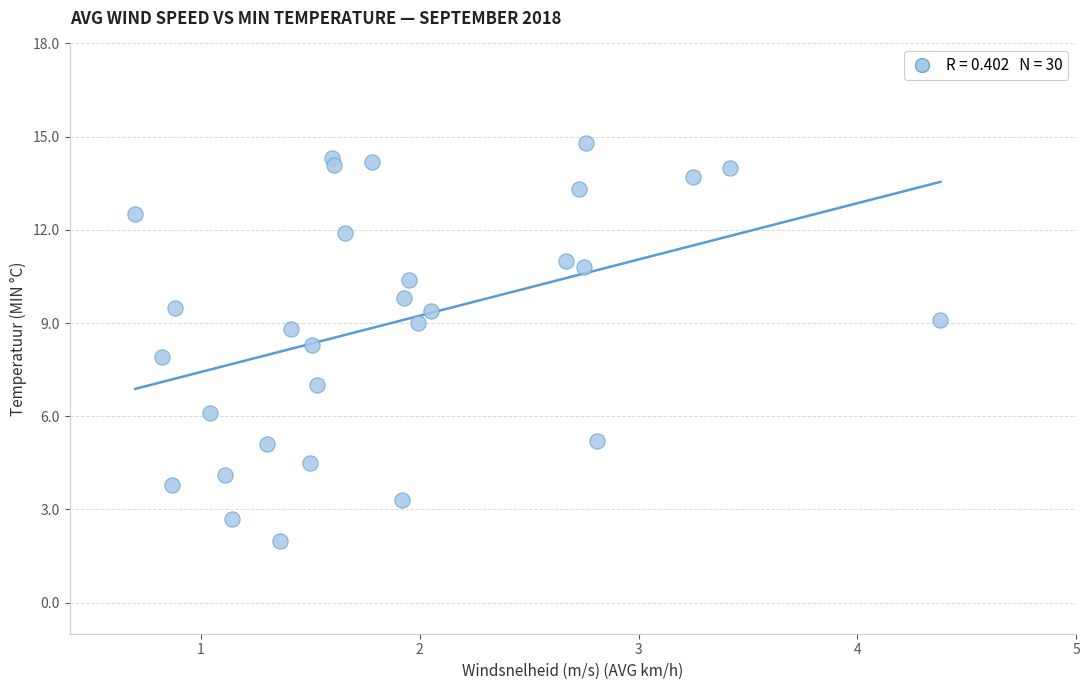

What is the range of Y values (max minus min)?

12.8